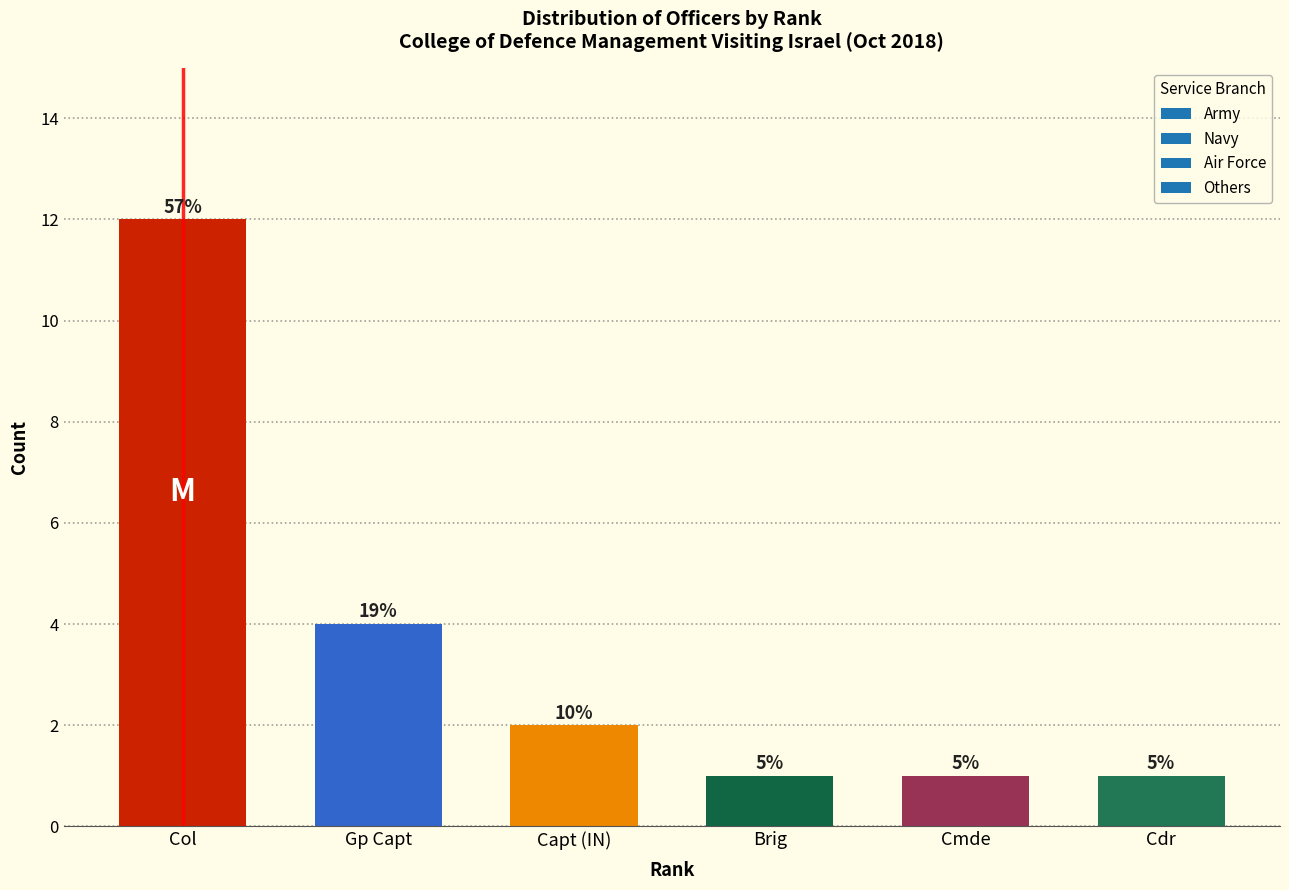

Are the bars horizontal?

No